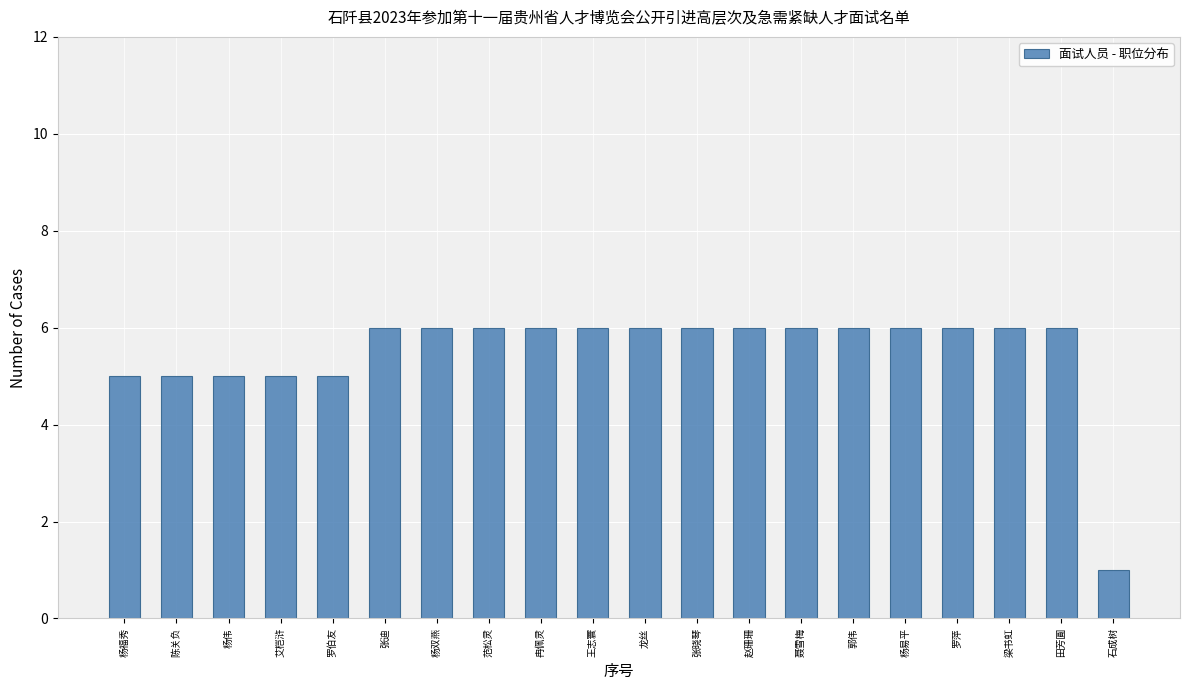

Reading left to right, transcribe all the data shown in this chart.

杨福秀=5	陈关负=5	杨伟=5	艾桤浒=5	罗伯友=5	张迪=6	杨双燕=6	范松灵=6	冉佩灵=6	王志寰=6	龙丝=6	张晓琴=6	赵珊珊=6	聂雪梅=6	郭伟=6	杨易平=6	罗萍=6	梁书虹=6	田芳圓=6	石成树=1